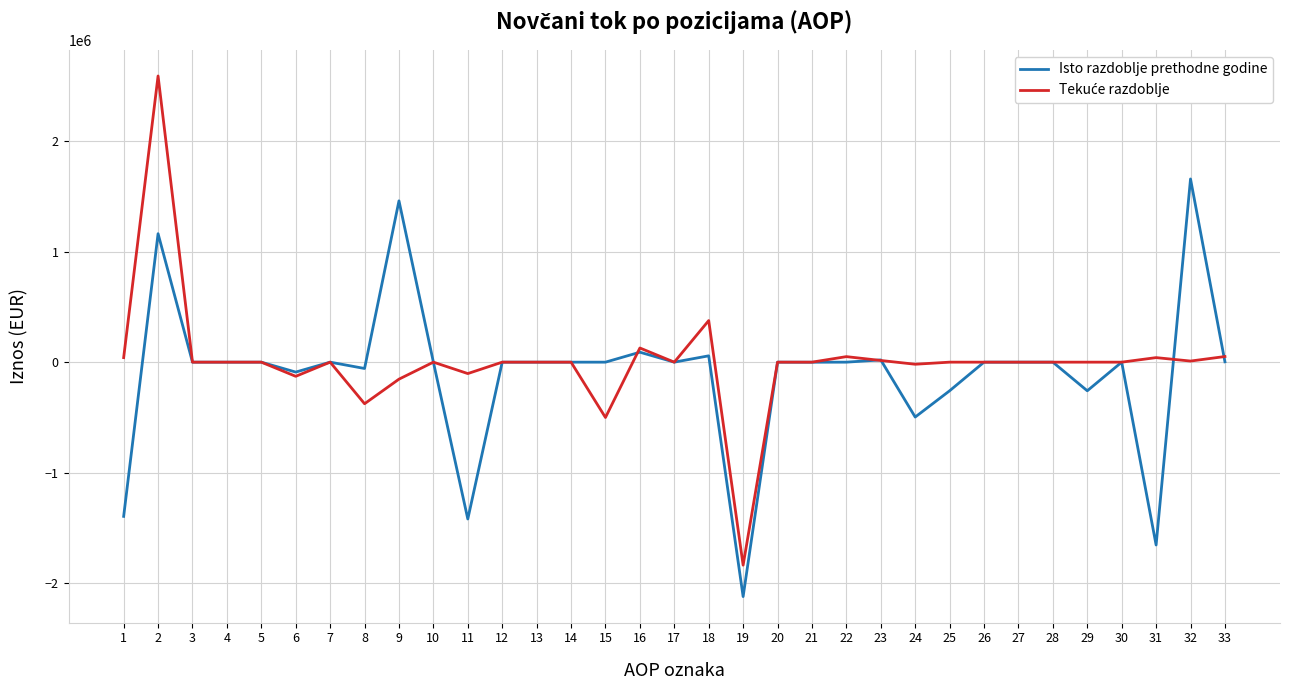

At which category does the chart reach its peak across all series?

2